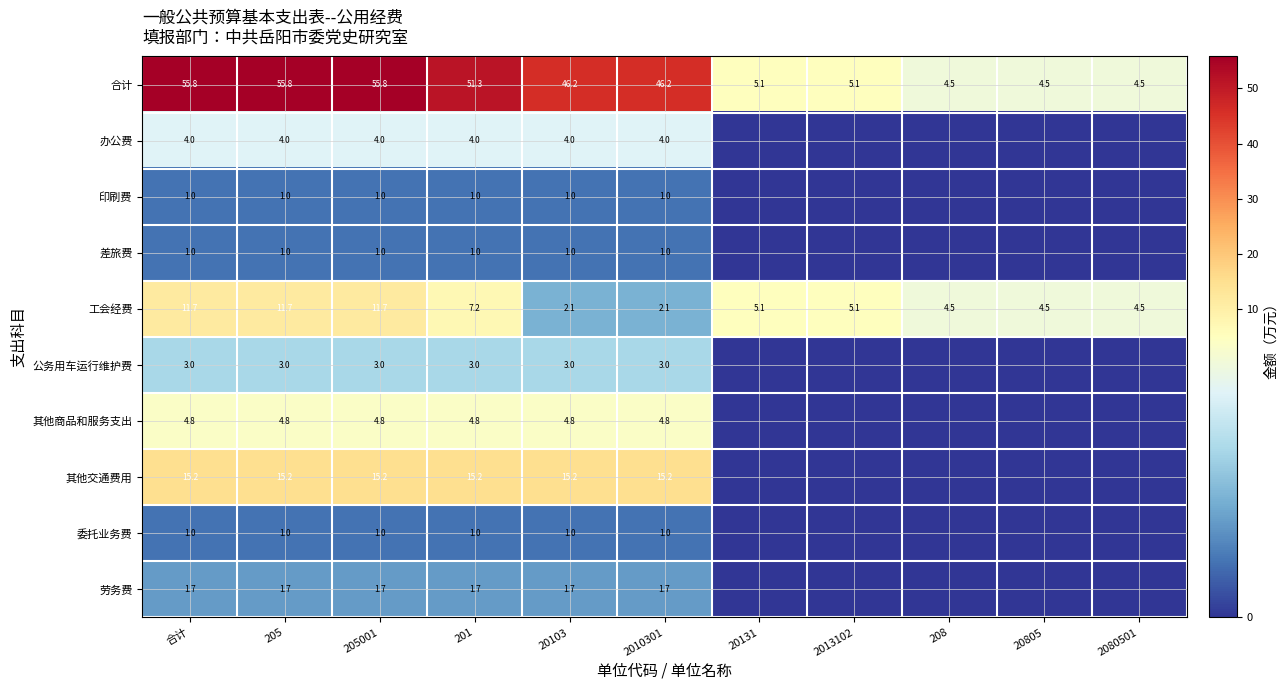

What is the sum of the 差旅费 values at 201 and 205?

2.0